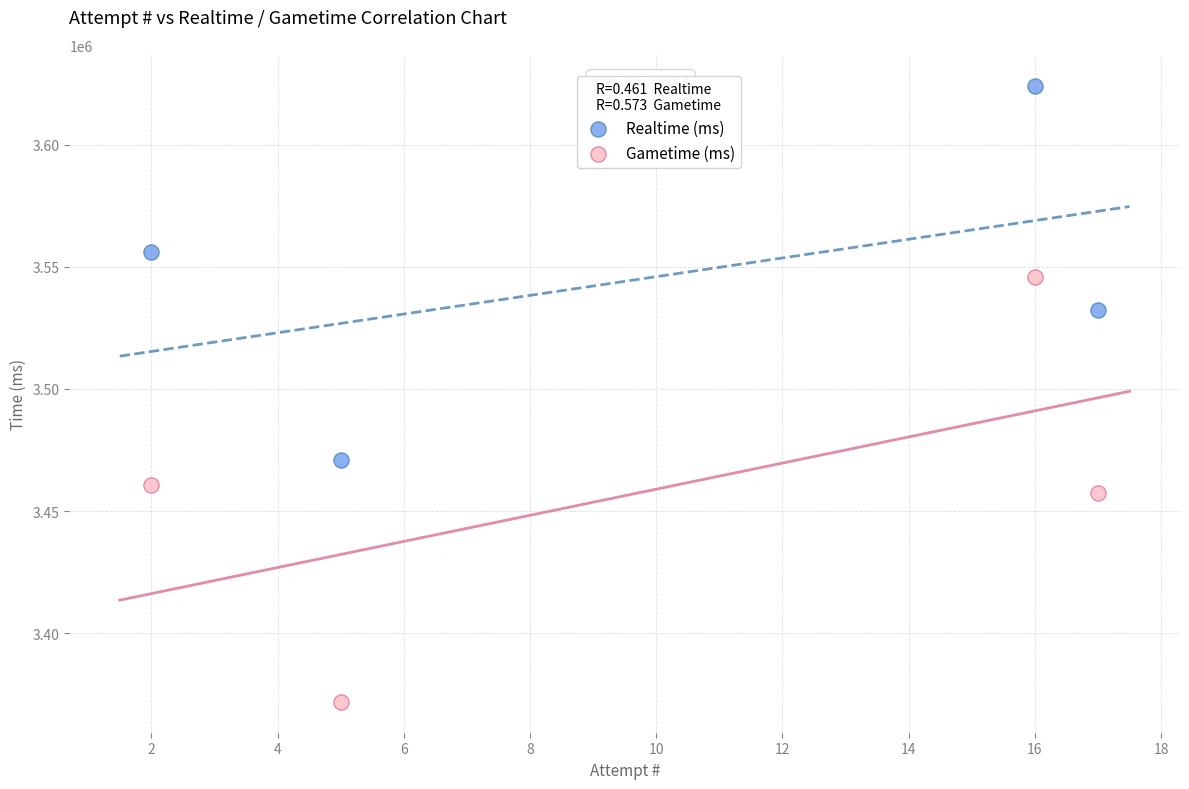

What are all the series names shown in the legend?

Realtime (ms), Gametime (ms)